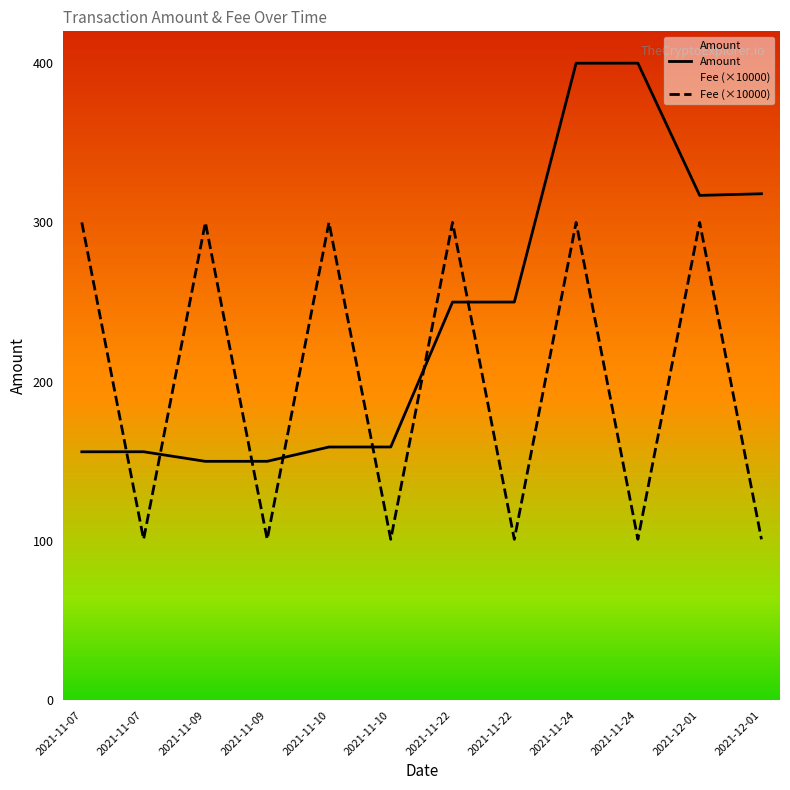

At 2021-11-10, list the series in order from largest to smallest.

Fee (×10000), Amount